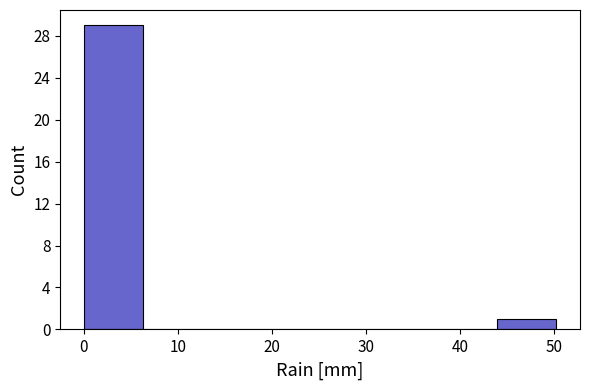

How tall is the bar that spans 44 to 50 on the x-axis? Neither the bar edges nor the heights are printed on the chart, so give them approximately, as read against the axes.

1